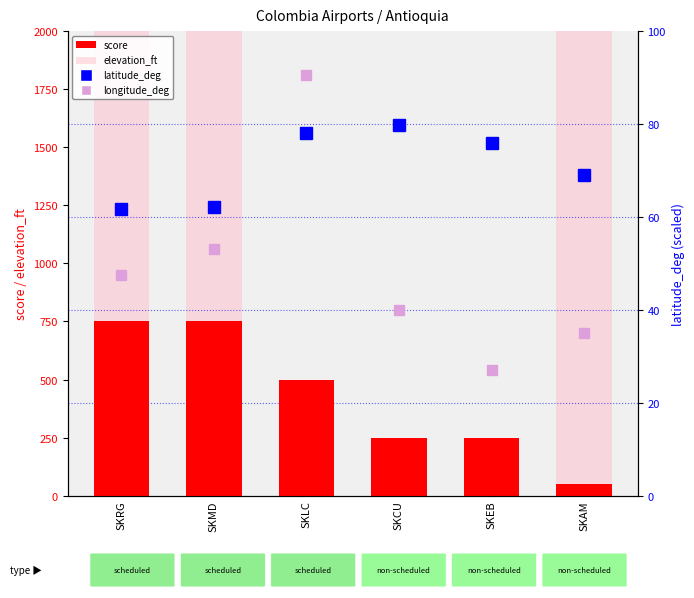

What is the minimum value shown in the chart?

27.0